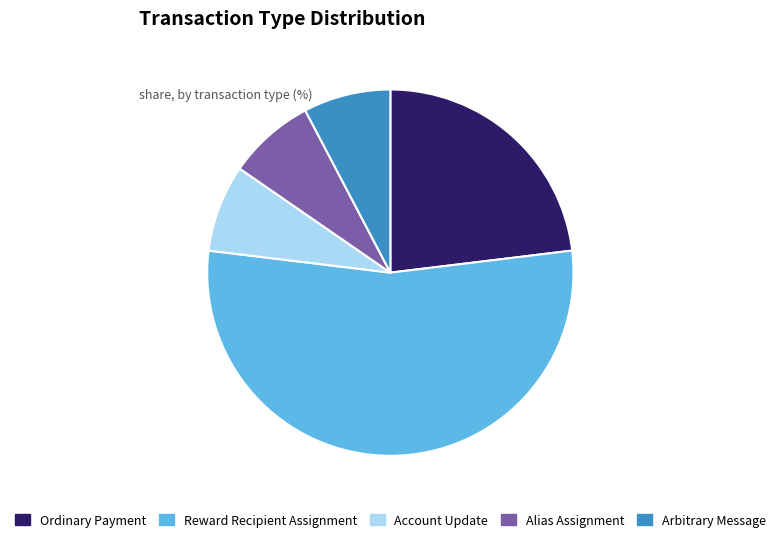

How many slices are in this pie chart?

5